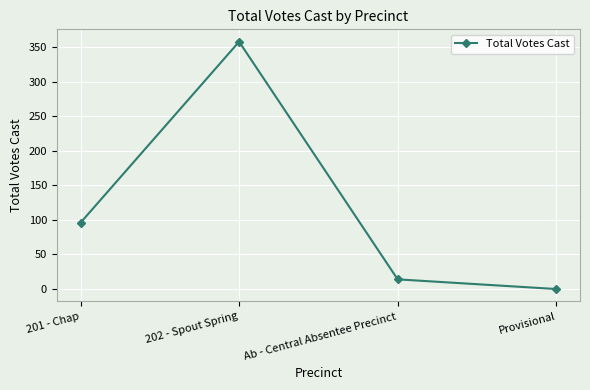

What is the sum of the values at Ab - Central Absentee Precinct and 202 - Spout Spring?

372